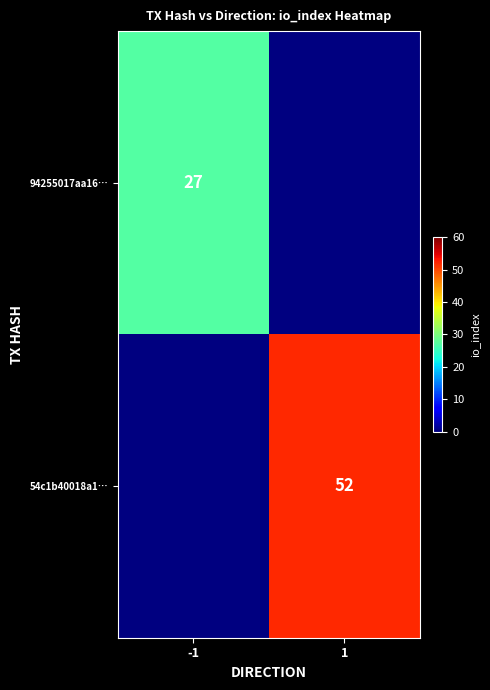

Which has a higher value, -1 or 1?

1